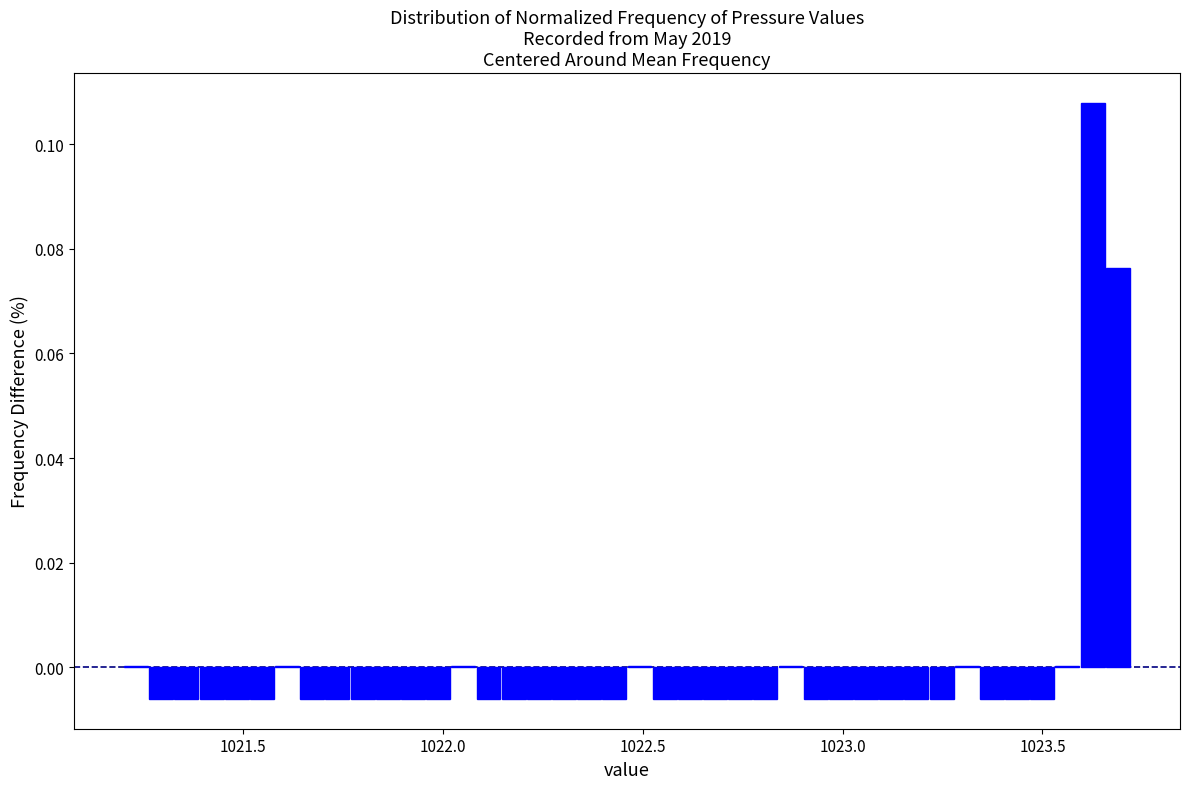

Read against the x-axis, roughly where is the centre of the tallest bar?

1023.65